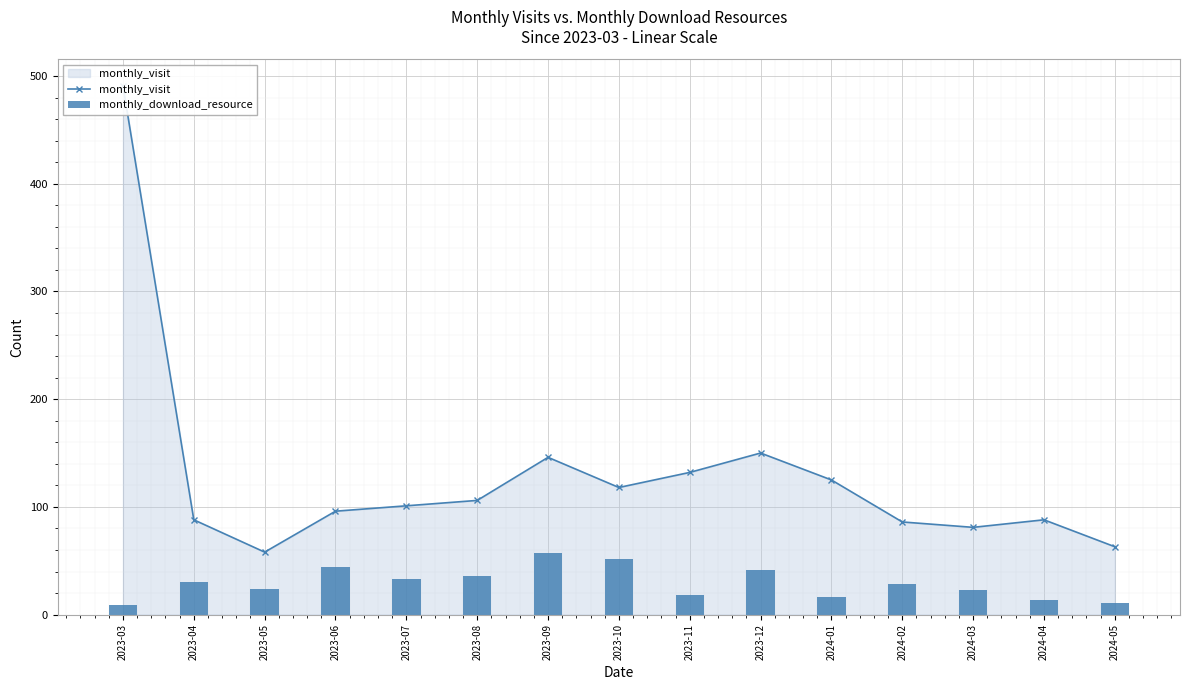

List the labels in order of monthly_visit value, smallest first.

2023-05, 2024-05, 2024-03, 2024-02, 2023-04, 2024-04, 2023-06, 2023-07, 2023-08, 2023-10, 2024-01, 2023-11, 2023-09, 2023-12, 2023-03